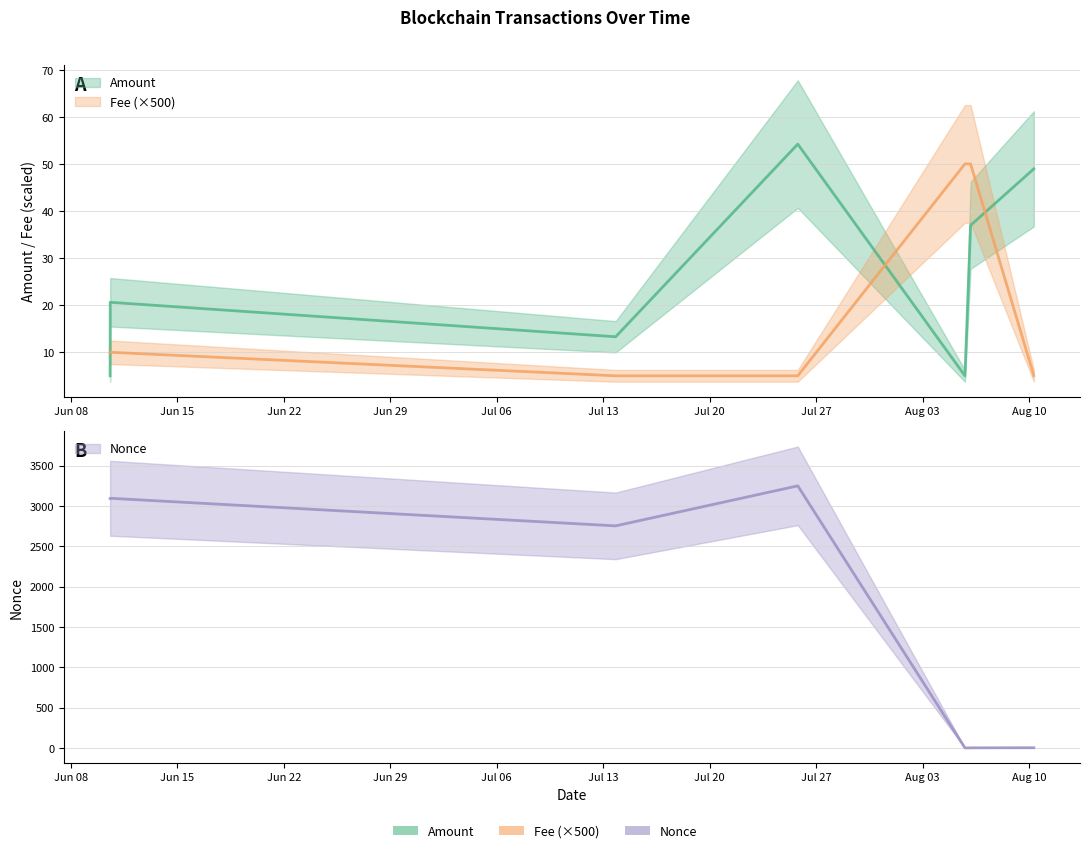

At which category is the sum across all series the highest?

2021-07-25 18:54:00